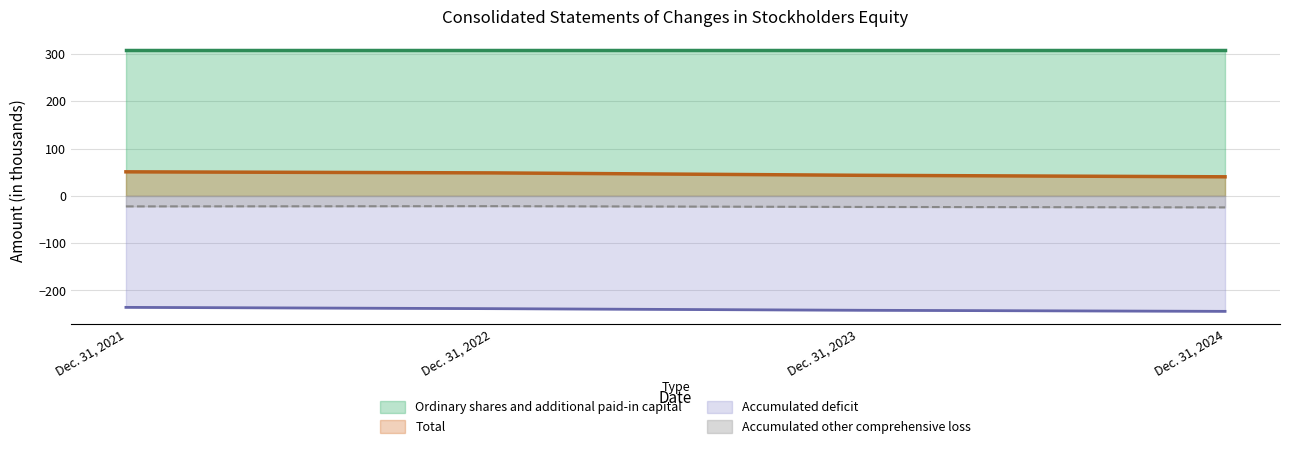

What is the difference between the maximum and minimum values in the Accumulated deficit series?

8.4